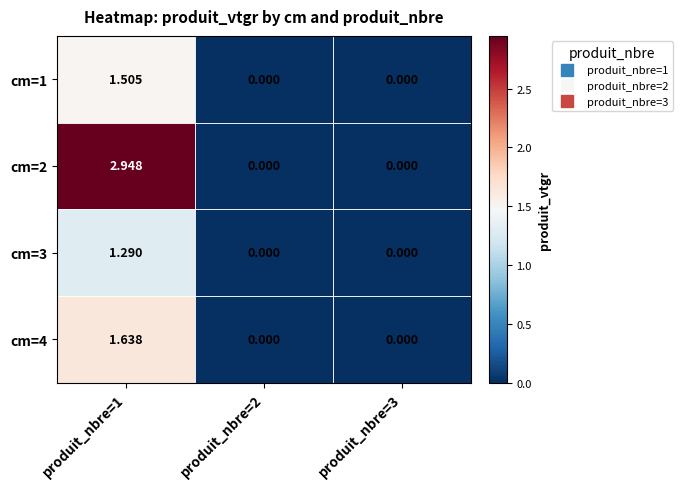

Which series has the widest spread of values?

cm=2